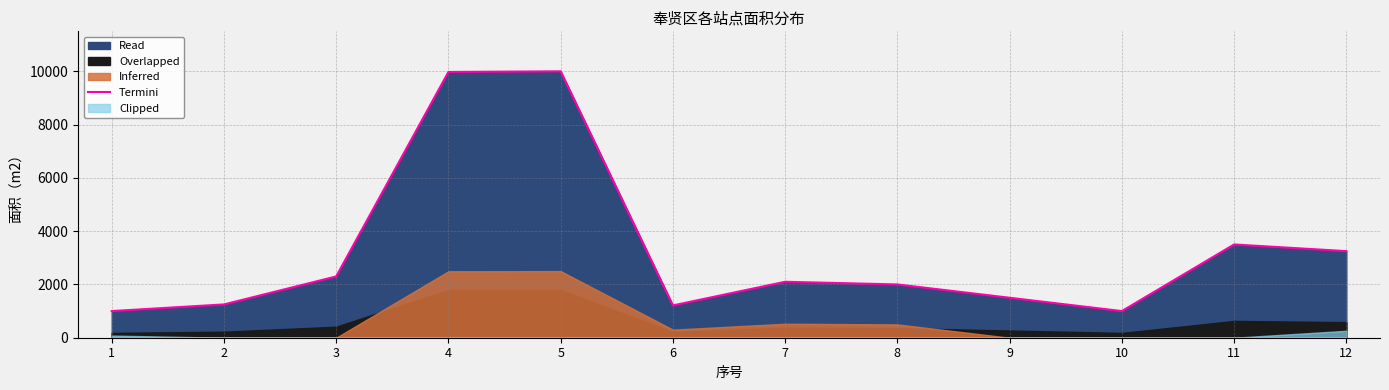

Rank the categories by value from lowest to highest.

1, 10, 6, 2, 9, 8, 7, 3, 12, 11, 4, 5